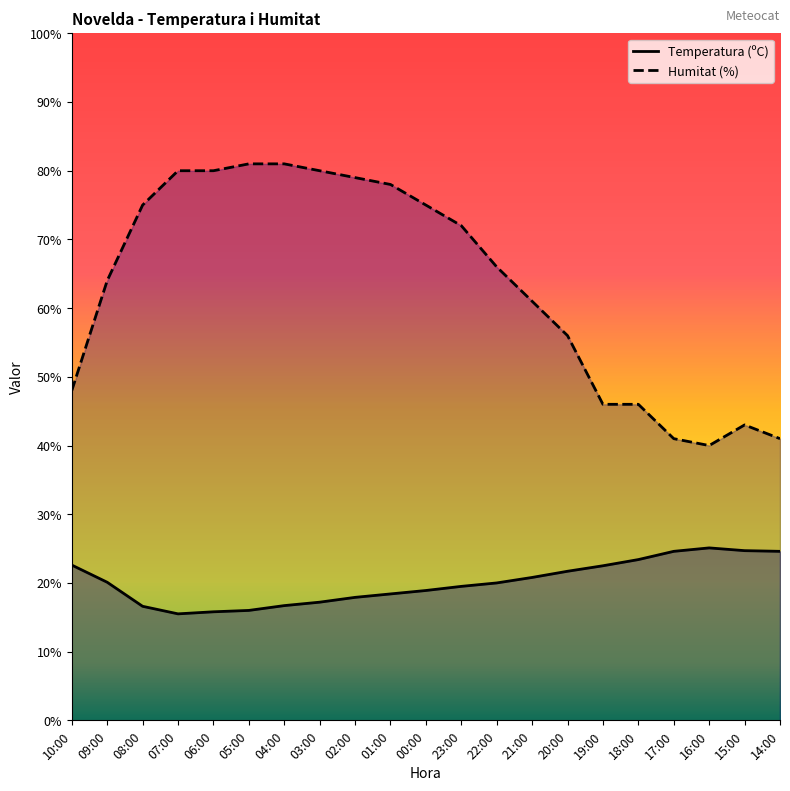

At which category does the chart reach its peak across all series?

05:00